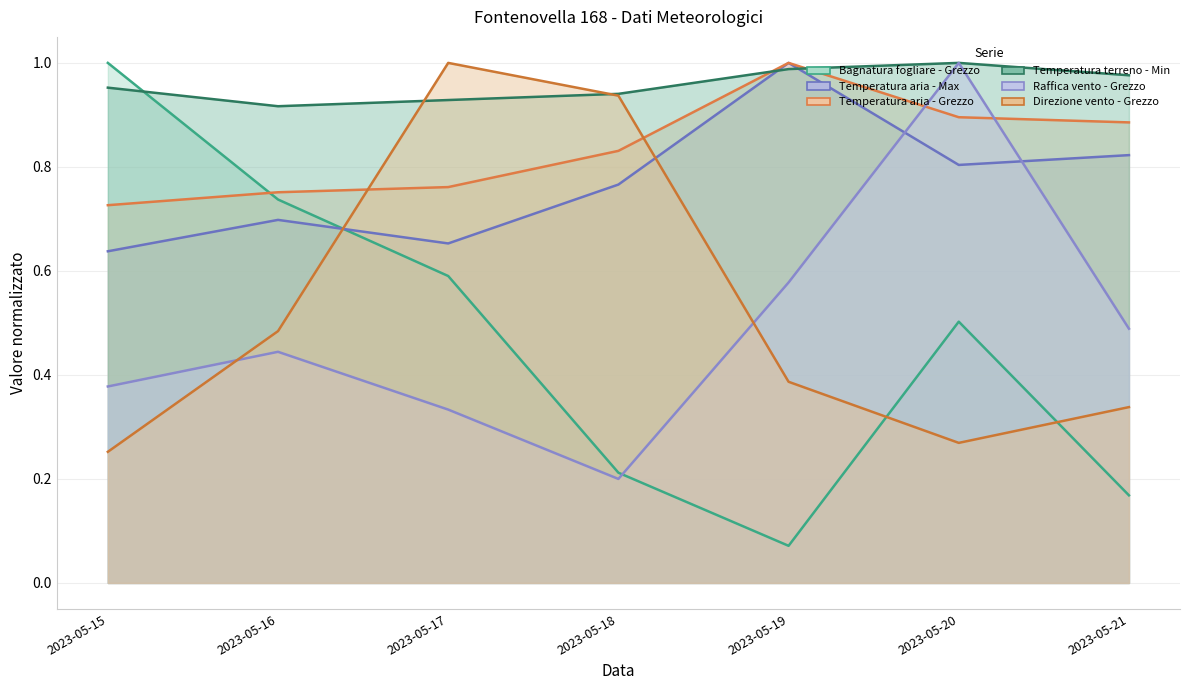

At which label is Temperatura terreno - Min closest to 0?

2023-05-16